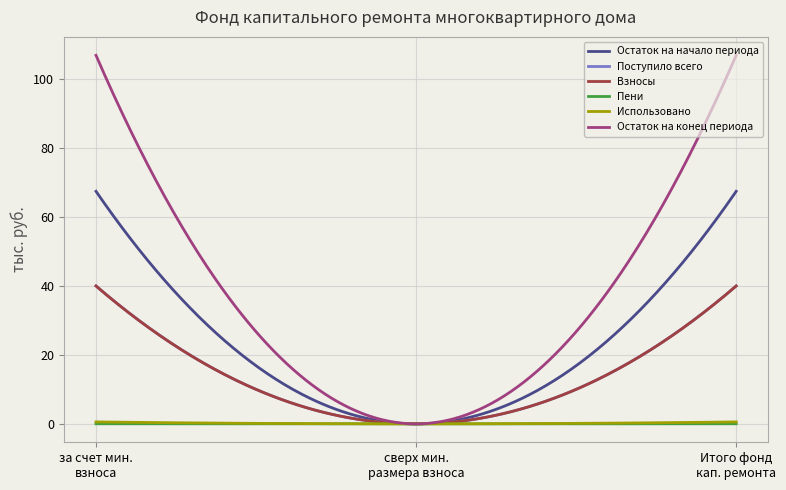

Which series has the widest spread of values?

Остаток на конец периода